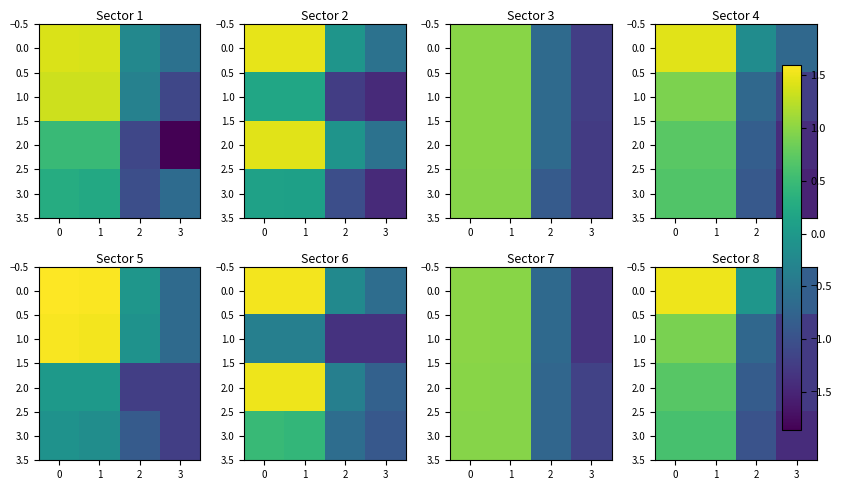

What is the difference between the row_0 values at 1 and 2?

0.8